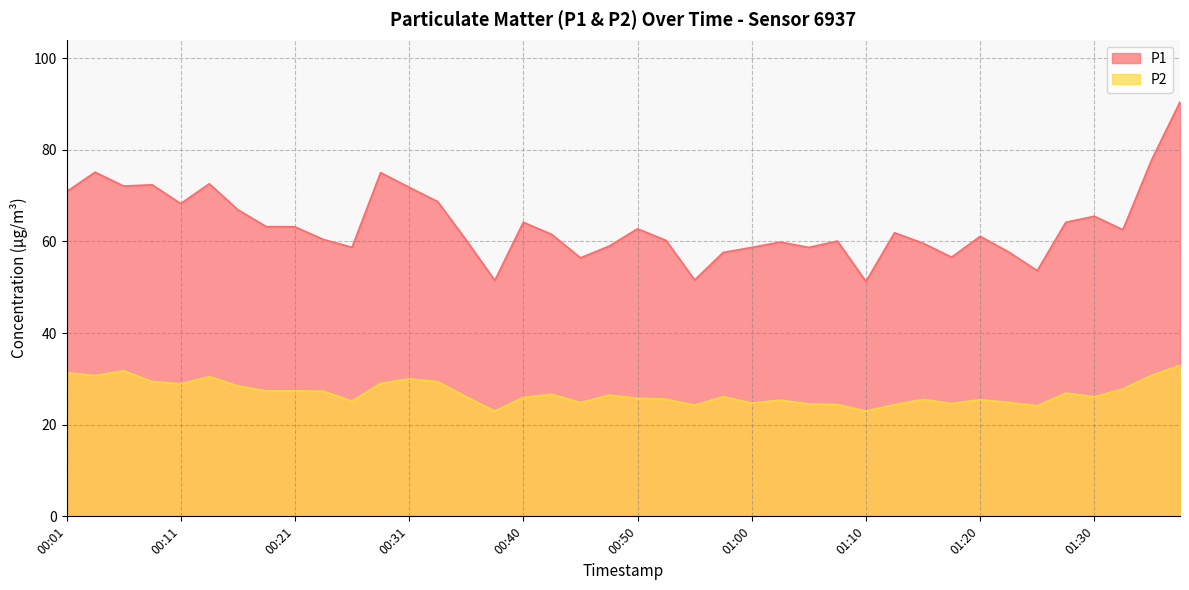

Between 01:05 and 01:37, which is larger?

01:37